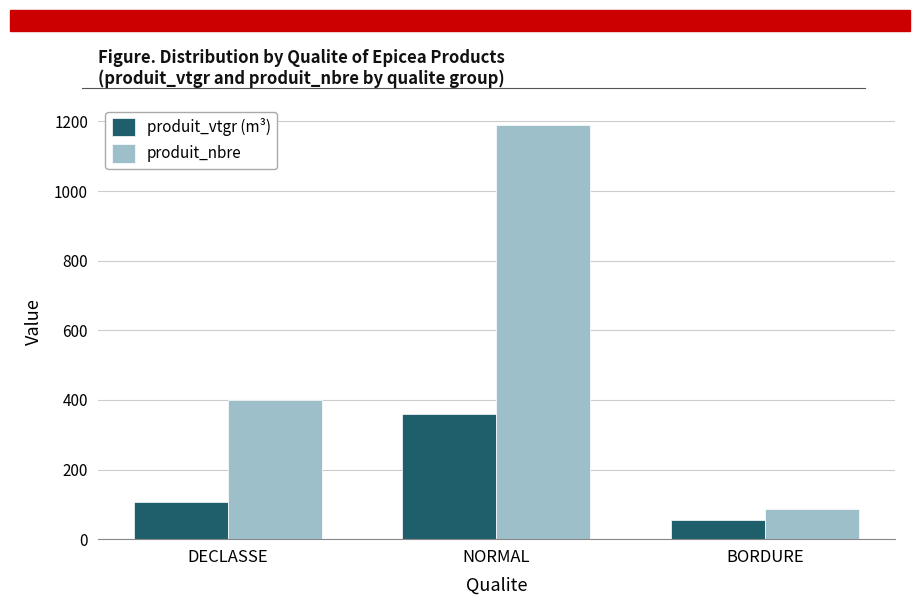

Which series has the largest range (max minus min)?

produit_nbre